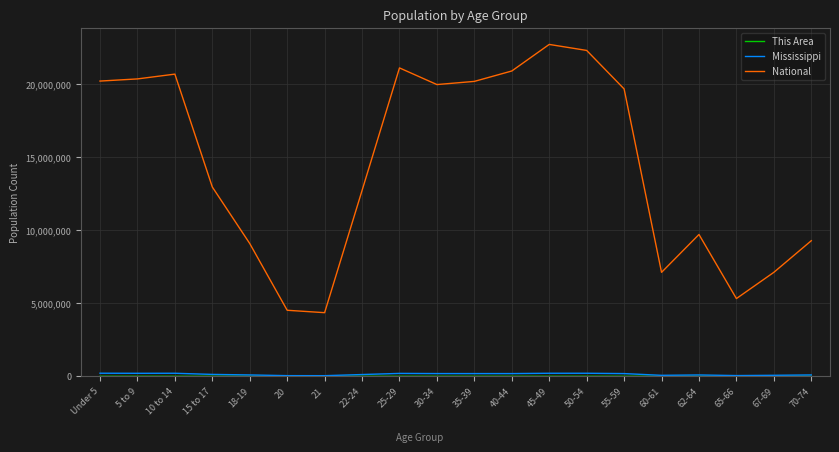

The value of National at 55-59 is 32682951. True or false?

False